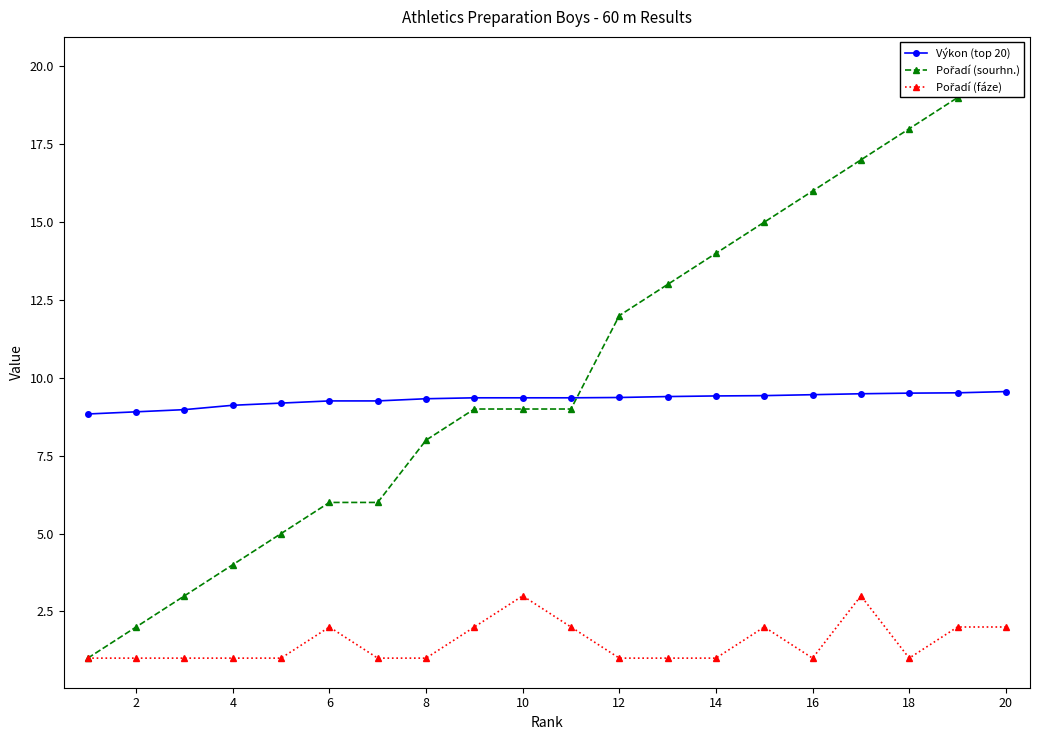

How many lines are shown in the chart?

3